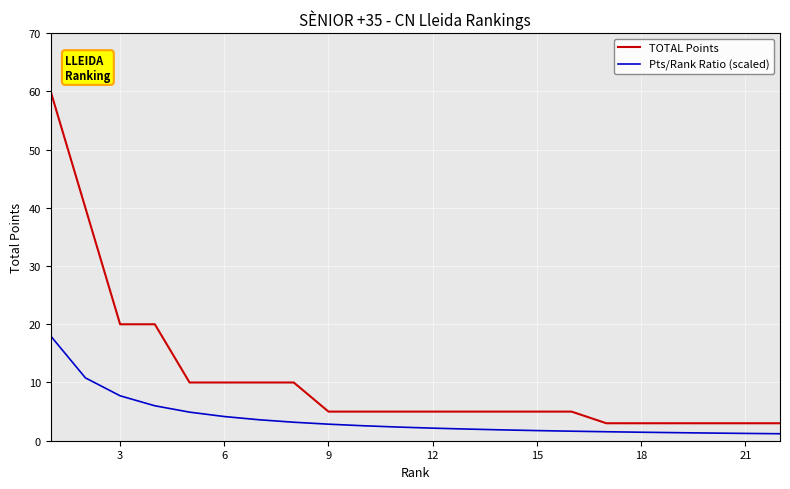

List the series in order of their overall mean, lowest first.

Pts/Rank Ratio (scaled), TOTAL Points